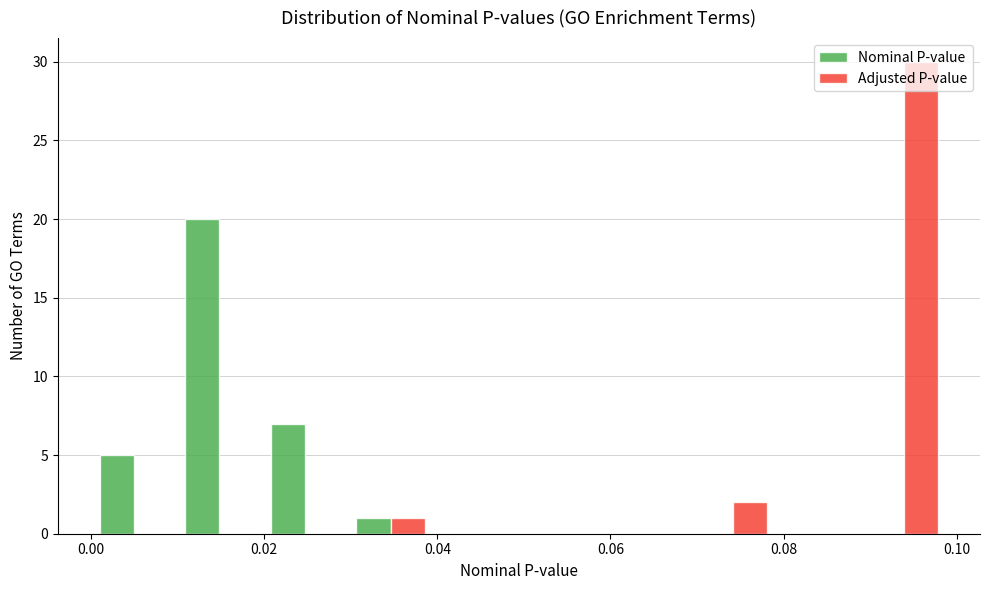

Reading left to right, transcribe this chart: for each range on the x-axis, give the height of each series' bar. Neither the bar edges nor the heights are printed on the chart, so give them approximately, as read against the axes.

0.000 to 0.010: Nominal P-value=5	Adjusted P-value=0
0.010 to 0.020: Nominal P-value=20	Adjusted P-value=0
0.020 to 0.030: Nominal P-value=7	Adjusted P-value=0
0.030 to 0.040: Nominal P-value=1	Adjusted P-value=1
0.040 to 0.050: Nominal P-value=0	Adjusted P-value=0
0.050 to 0.060: Nominal P-value=0	Adjusted P-value=0
0.060 to 0.070: Nominal P-value=0	Adjusted P-value=0
0.070 to 0.080: Nominal P-value=0	Adjusted P-value=2
0.080 to 0.088: Nominal P-value=0	Adjusted P-value=0
0.088 to 0.098: Nominal P-value=0	Adjusted P-value=30